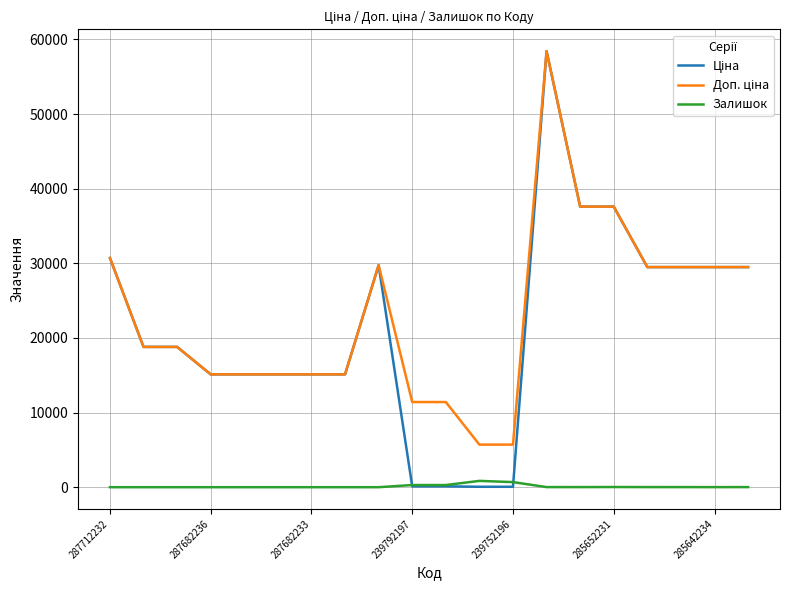

At which category is the sum across all series the highest?

13